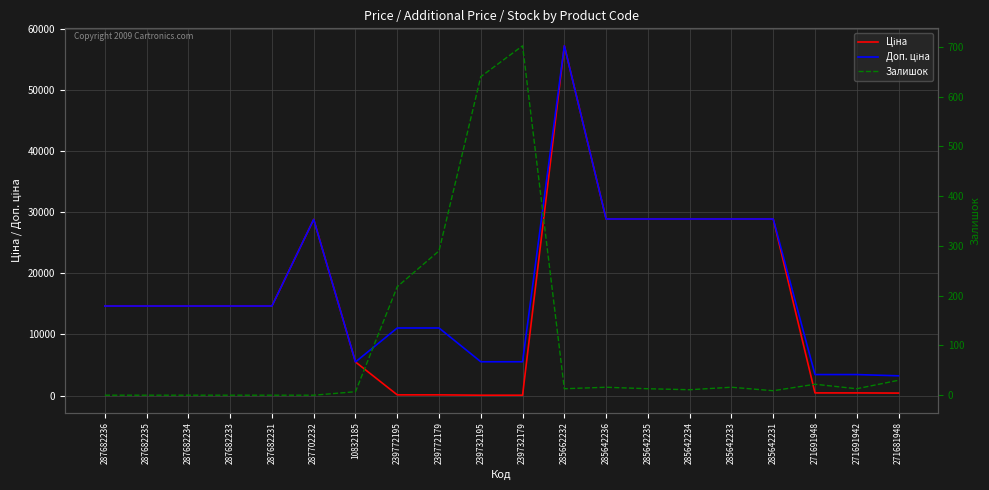

True or false: Ціна has a value of 8555.7 at 10832185.

False